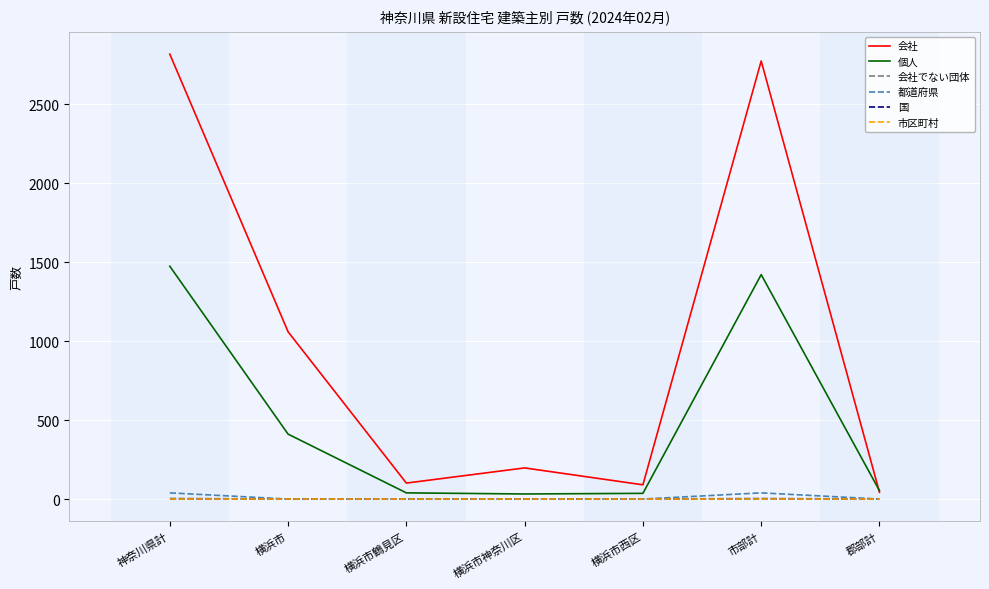

Is it true that 個人 equals 19 at 横浜市鶴見区?

False